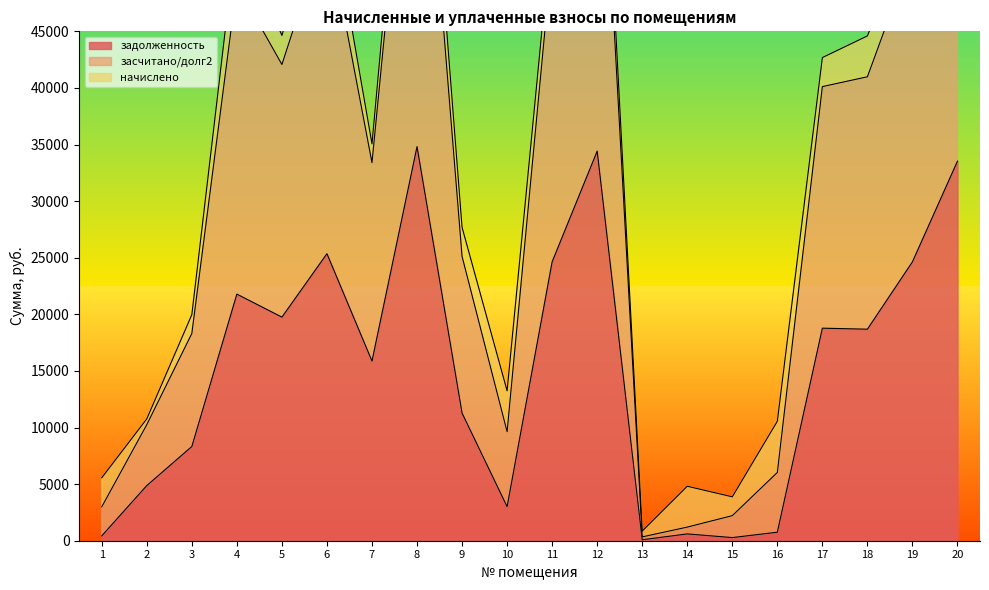

Is it true that засчитано/долг2 equals 53823.4 at 4?

True